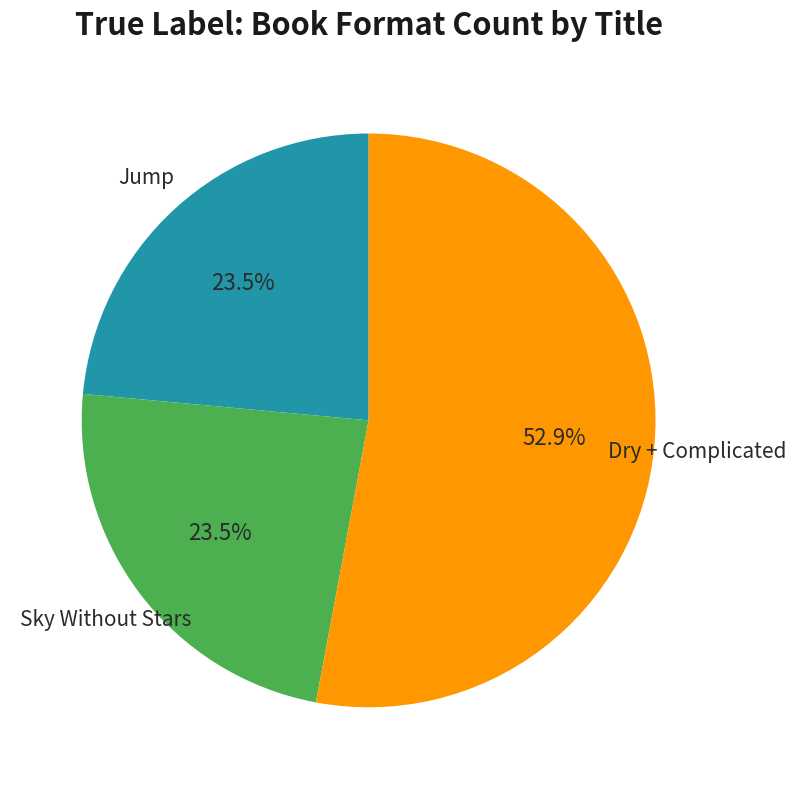

How many slices are in this pie chart?

3